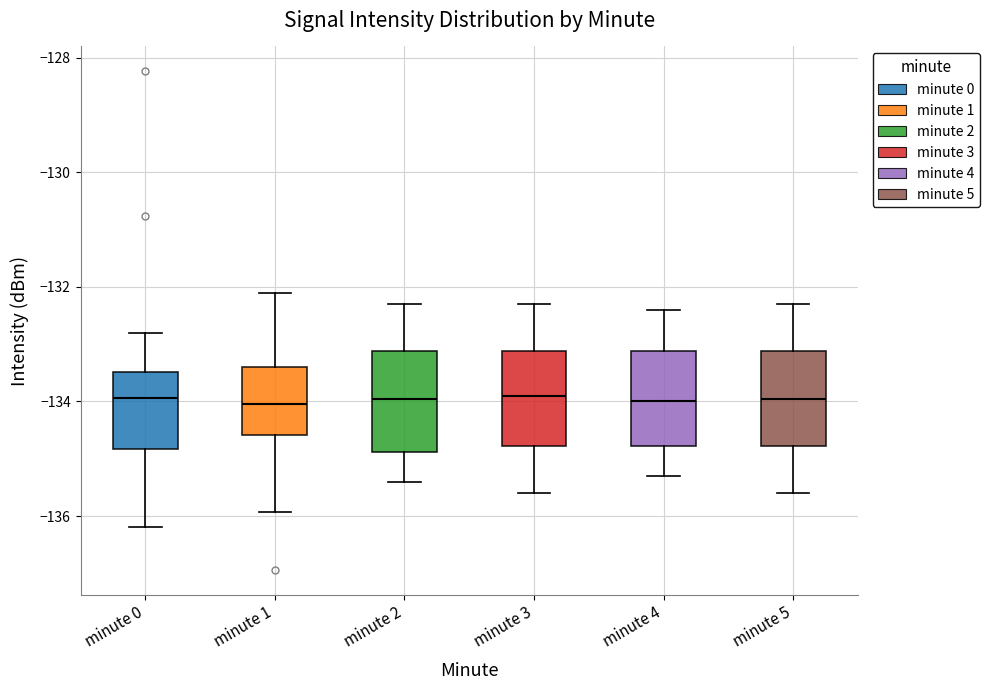

Where does the upper whisker of the box for minute 0 end on the y-axis? The values are not printed on the chart, so give them approximately, as read against the axis.

-132.8